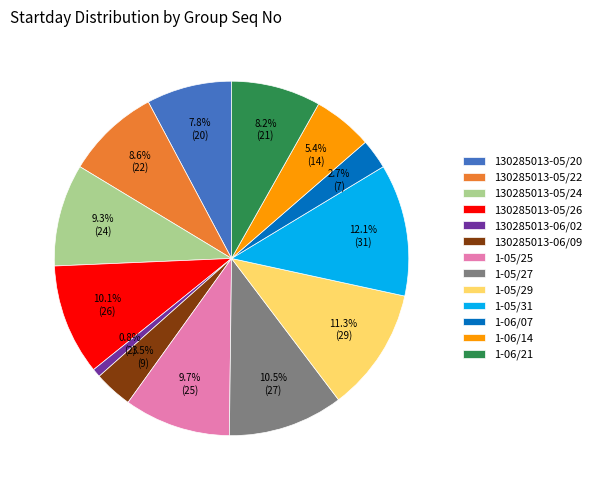

To the nearest percent, what is the combined percentage of 1-05/25 and 130285013-06/09?

13%